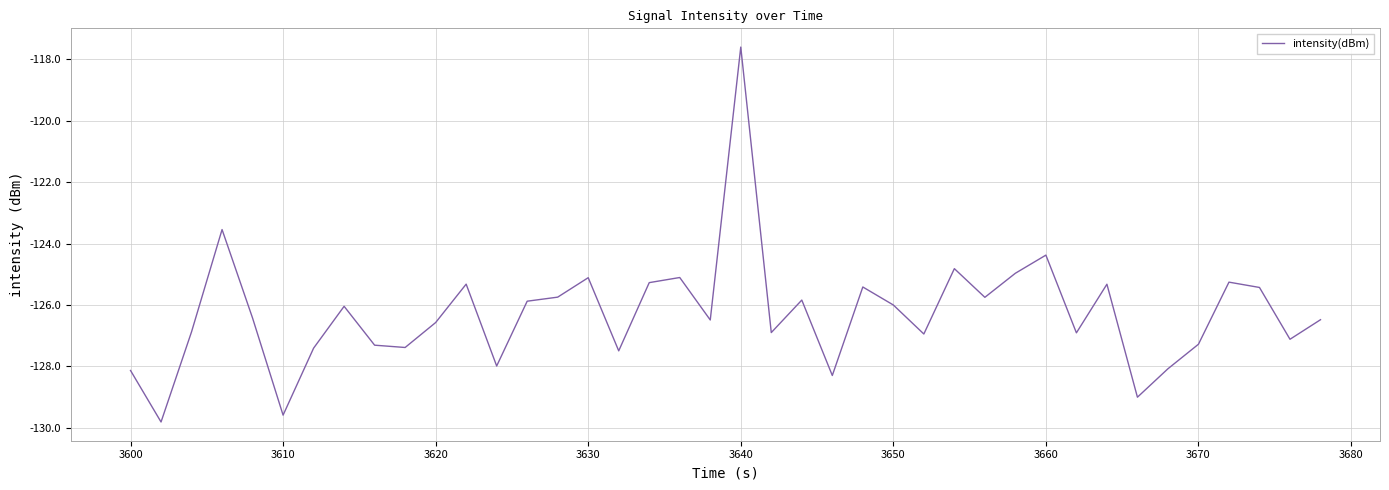

What is the maximum value shown in the chart?

-117.6